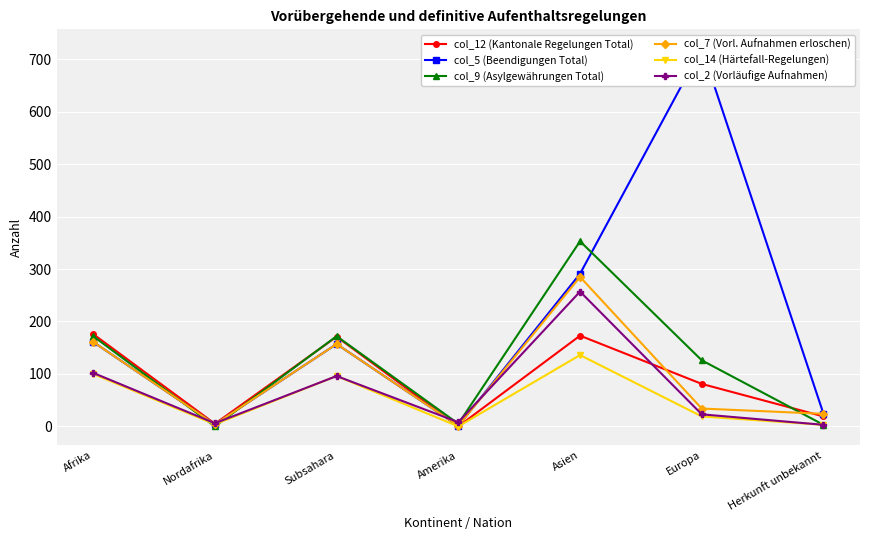

Where is the first local minimum for col_9 (Asylgewährungen Total)?

Nordafrika